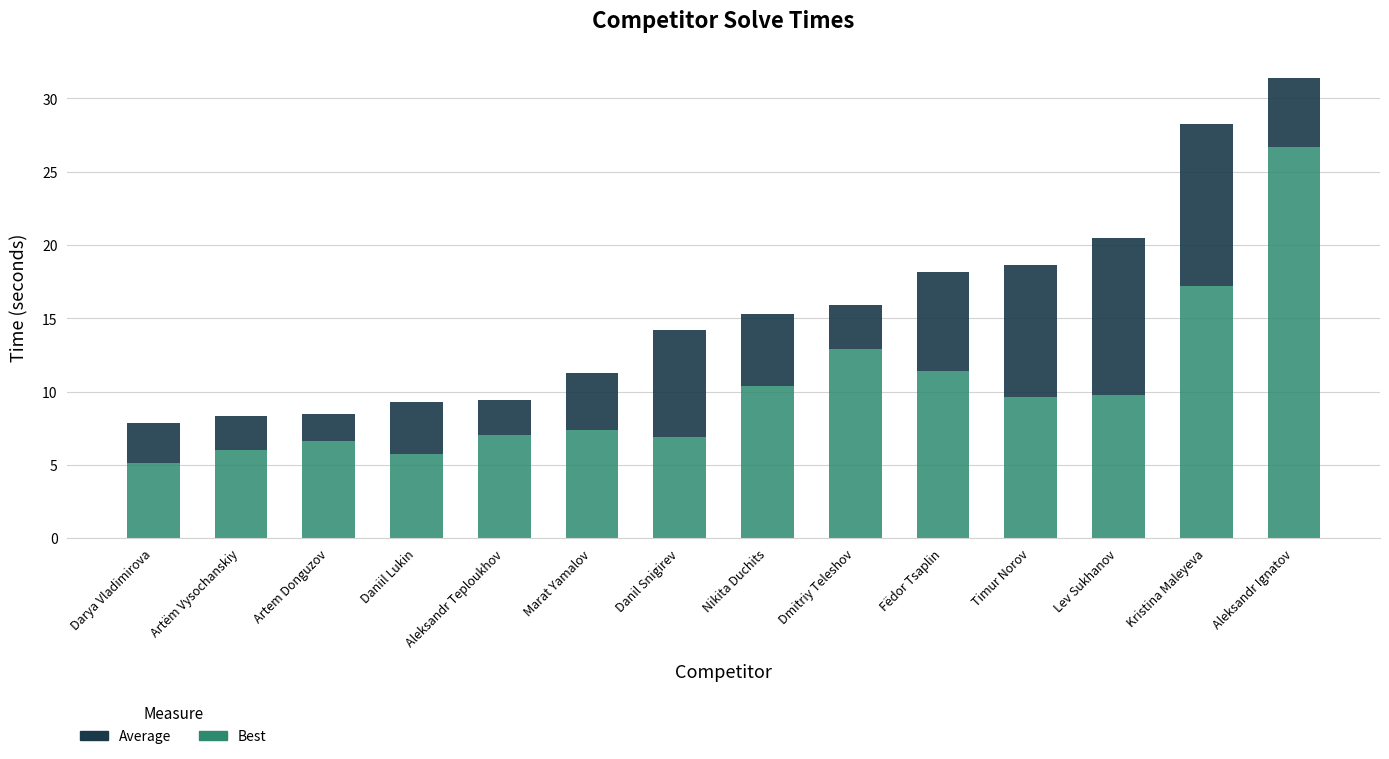

True or false: Best has a value of 6.0 at Artëm Vysochanskiy.

True